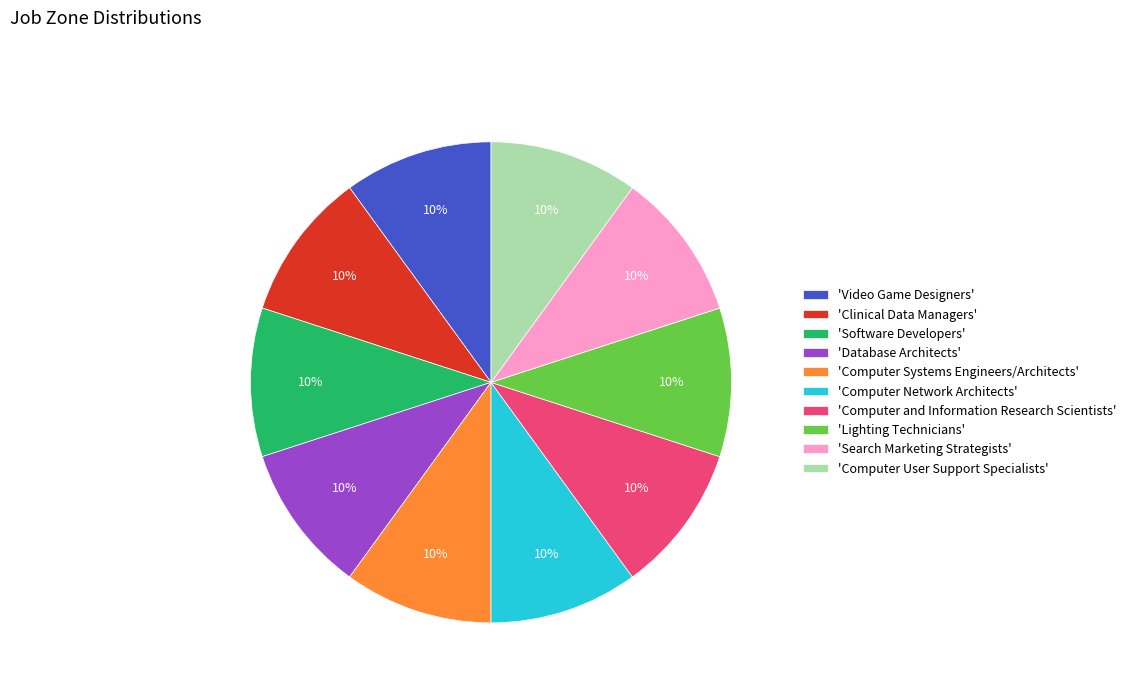

True or false: 'Computer and Information Research Scientists' accounts for 10% of the total.

True